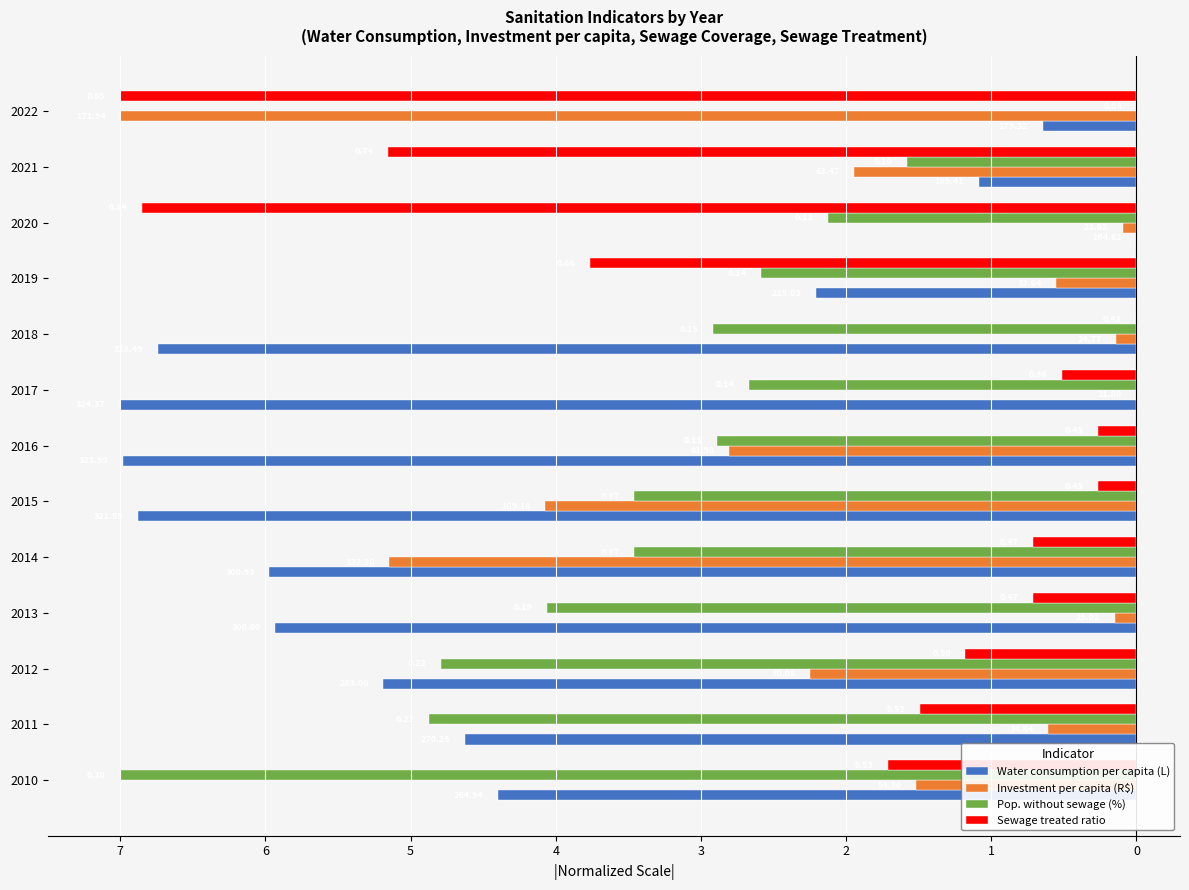

What position from the left is 1?

7